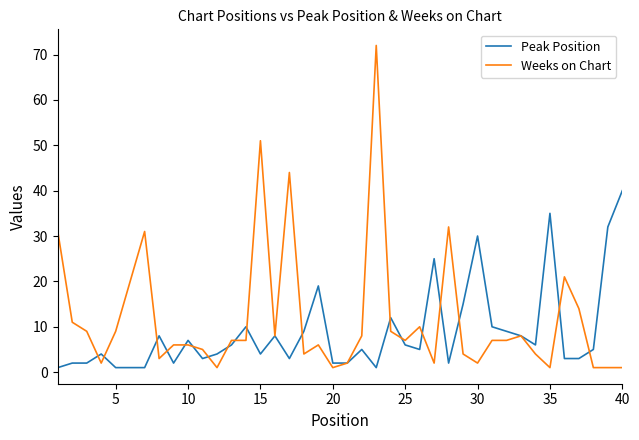

True or false: Weeks on Chart has more than 2 interior local peaks.

True